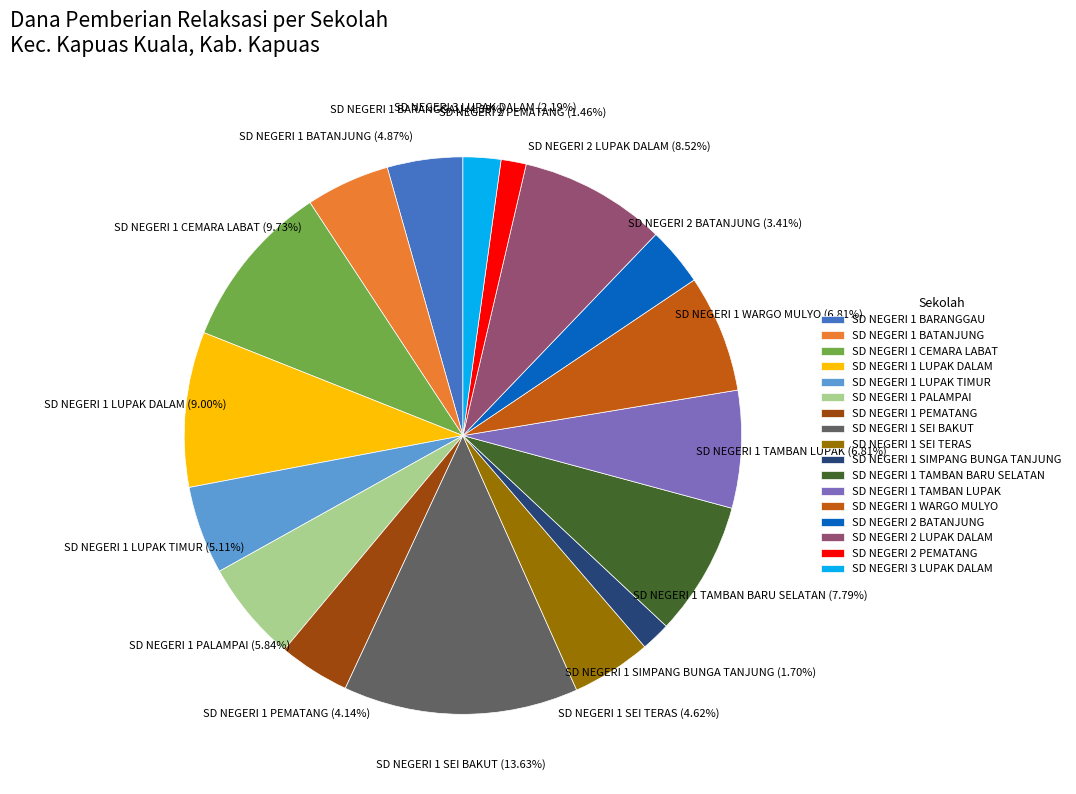

Is it true that SD NEGERI 1 TAMBAN LUPAK is 7% of the pie?

True